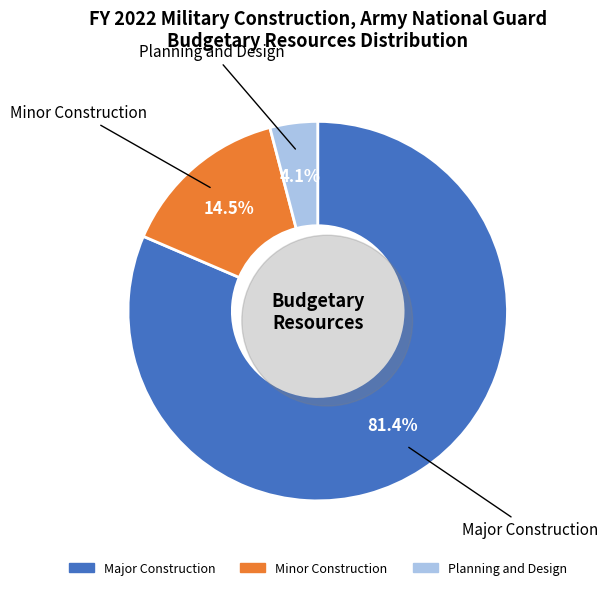

Which category has the smallest portion of the pie?

Planning and Design